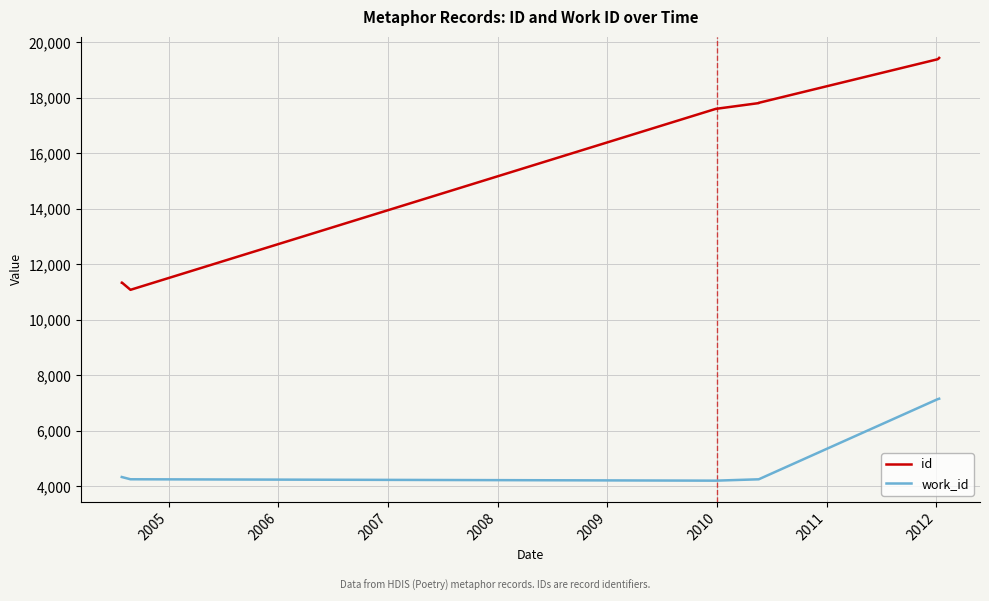

What is the difference between the maximum and second lowest values in the id series?

8093